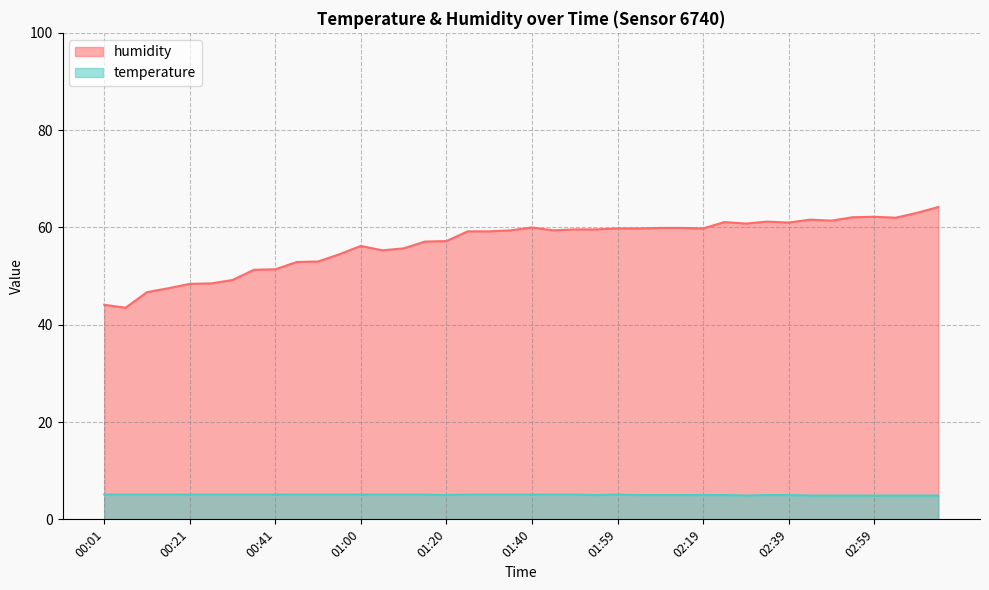

What is the value of the humidity point at the 17th from the left?

57.2